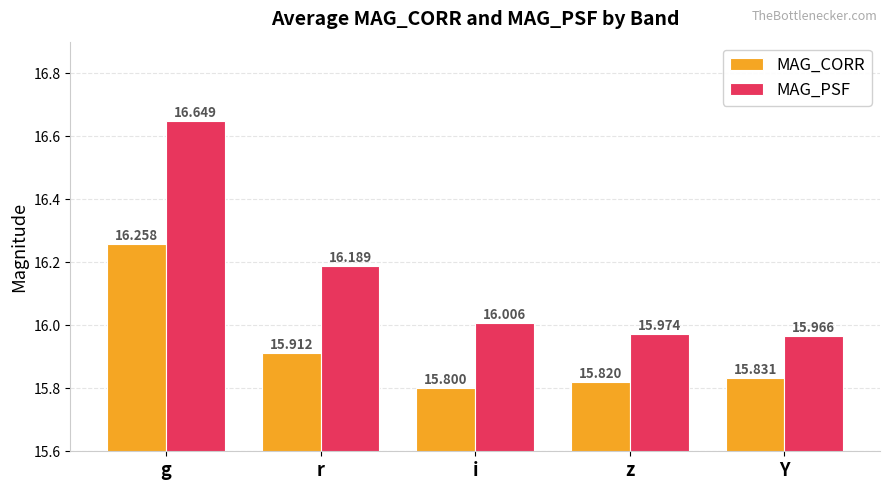

How many series are shown in this chart?

2